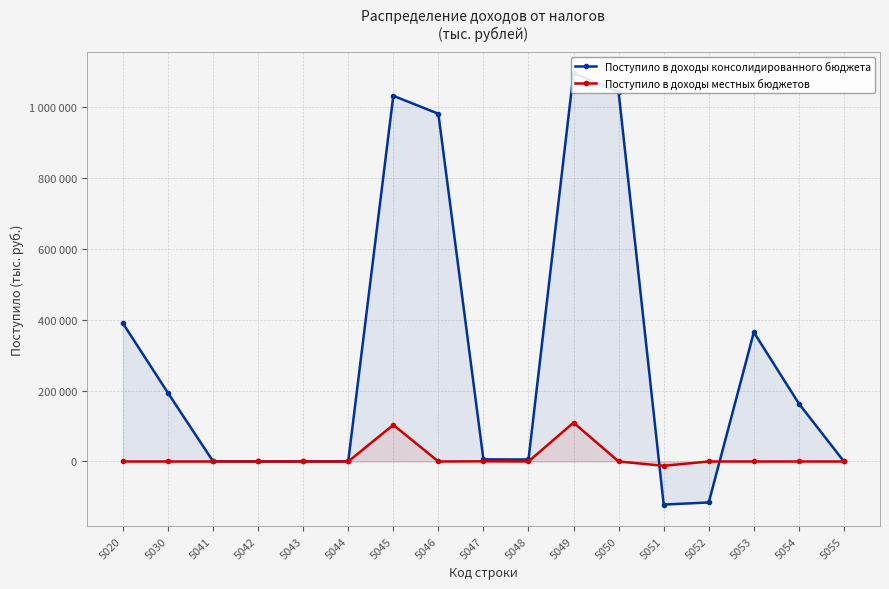

How many data points in Поступило в доходы местных бюджетов are less than 0?

1